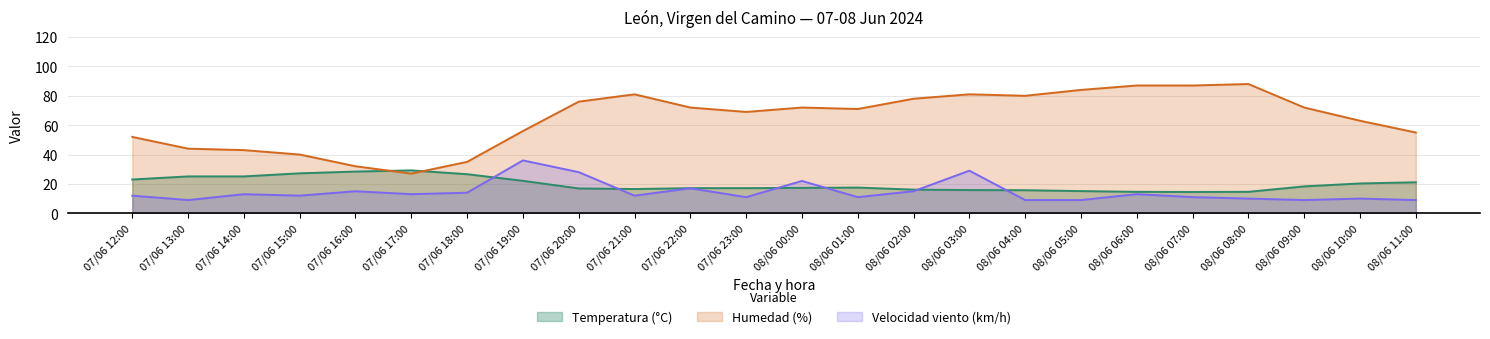

List the series in order of their peak value, highest first.

Humedad (%), Velocidad viento (km/h), Temperatura (°C)